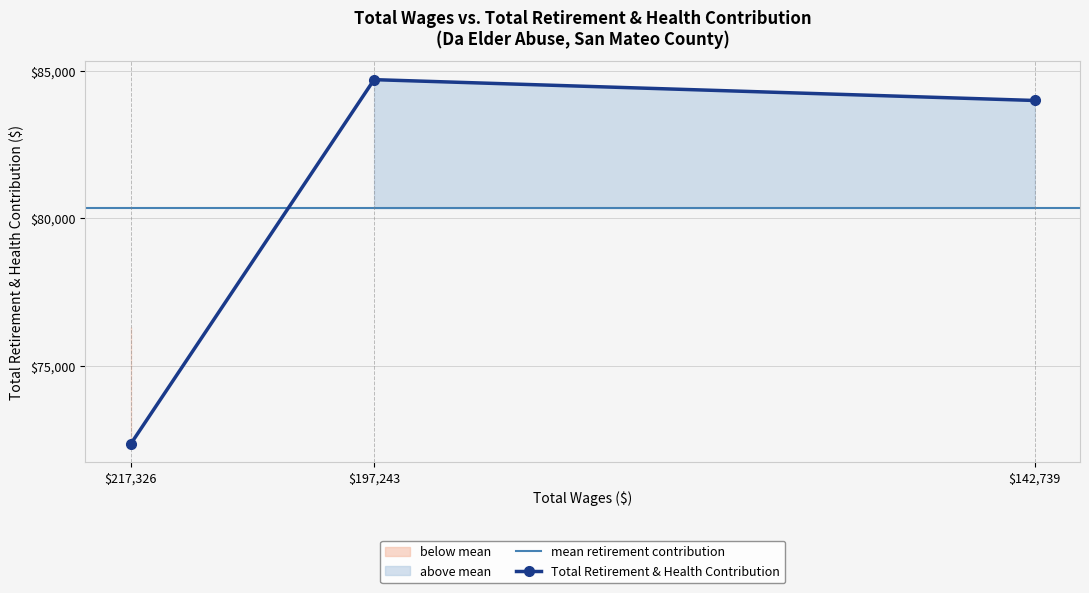

What is the ratio of the value at 217326.0 to the value at 142739.0?

0.9